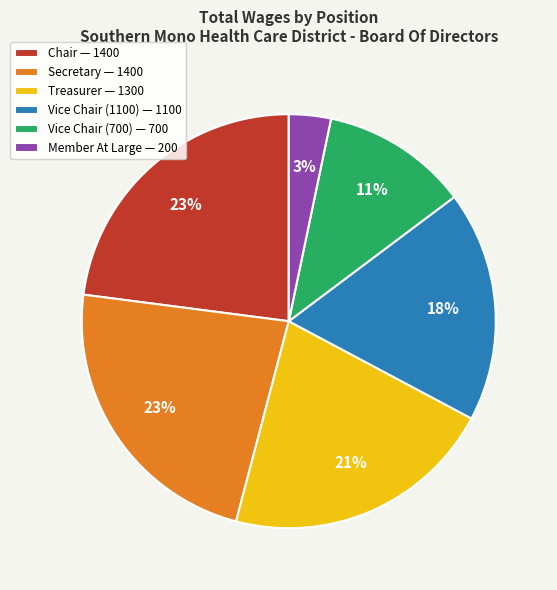

To the nearest percent, what is the average slice percentage?

17%